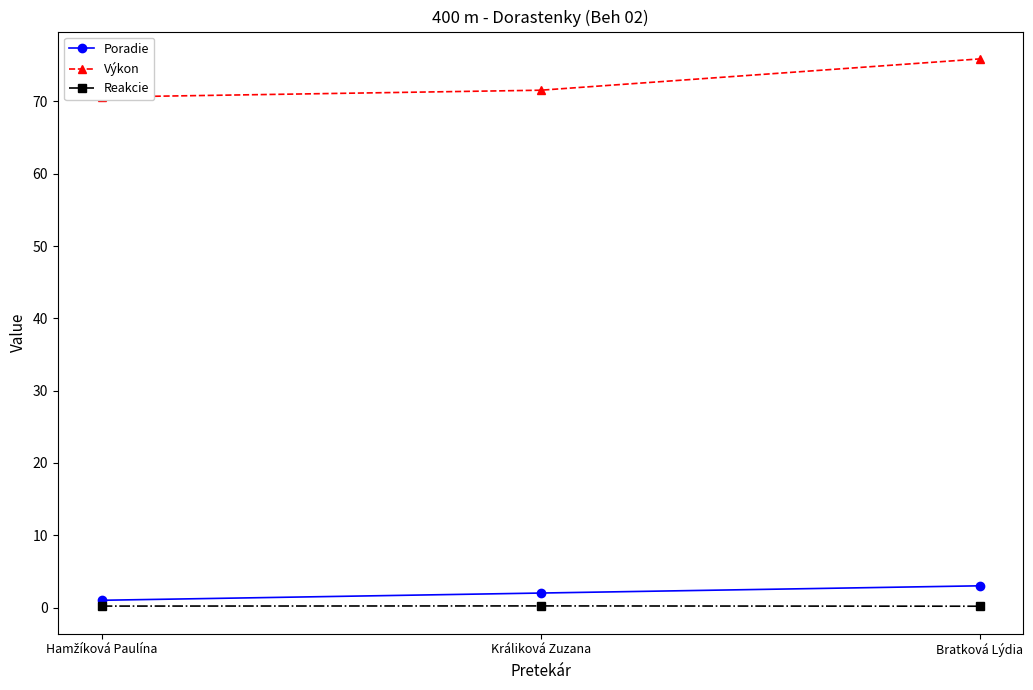

Reading right to left, extract all data points from this chart.

Poradie: Bratková Lýdia=3.0	Králiková Zuzana=2.0	Hamžíková Paulína=1.0
Výkon: Bratková Lýdia=75.9	Králiková Zuzana=71.6	Hamžíková Paulína=70.6
Reakcie: Bratková Lýdia=0.2	Králiková Zuzana=0.2	Hamžíková Paulína=0.2